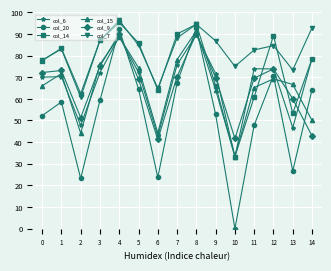

Which series has the largest total across all categories?

col_7